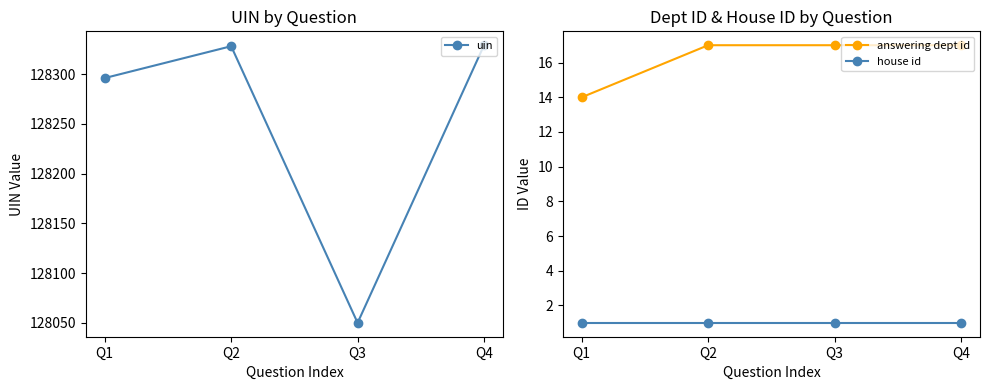

True or false: uin and house id intersect in this chart.

False